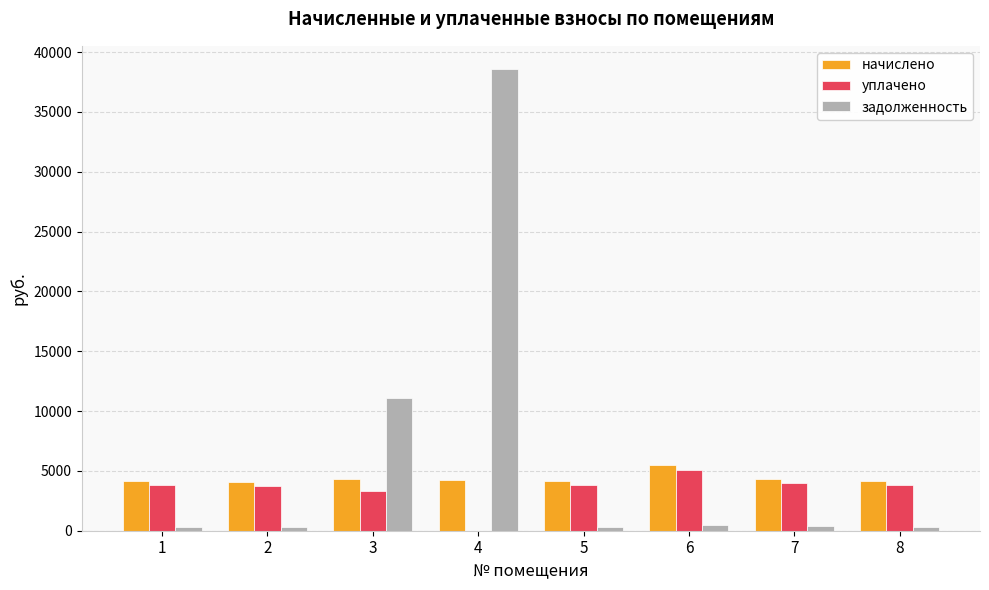

What is the maximum value for начислено?

5503.9